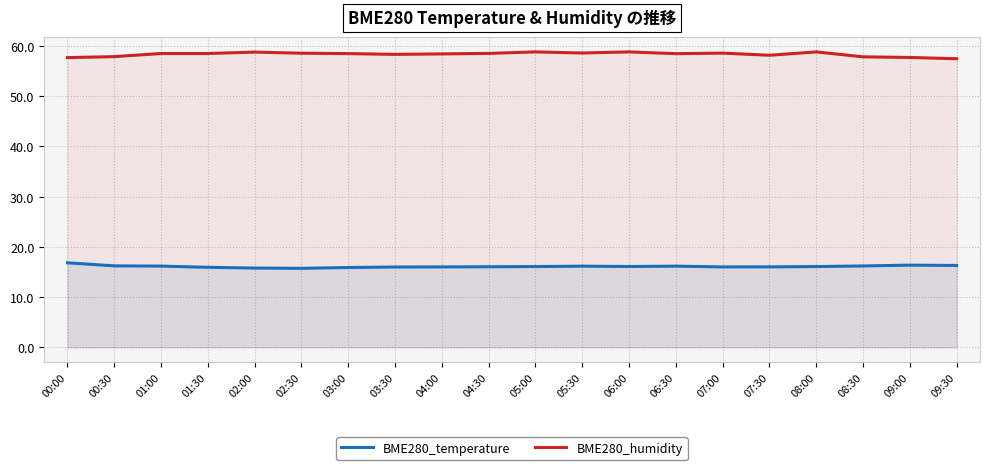

What is the sum of all BME280_humidity values?

1167.1